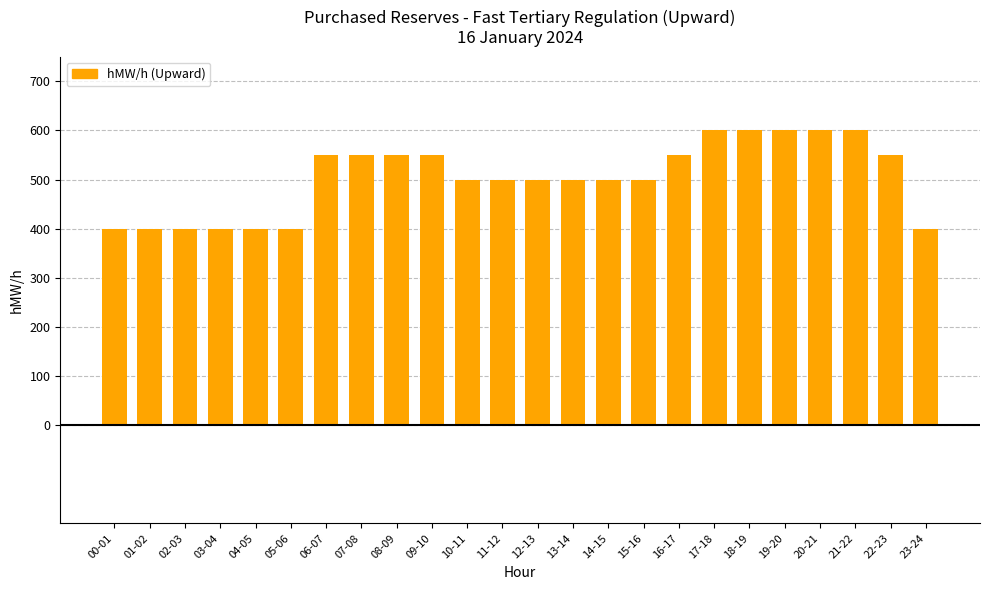

How many data points are less than 500?

7